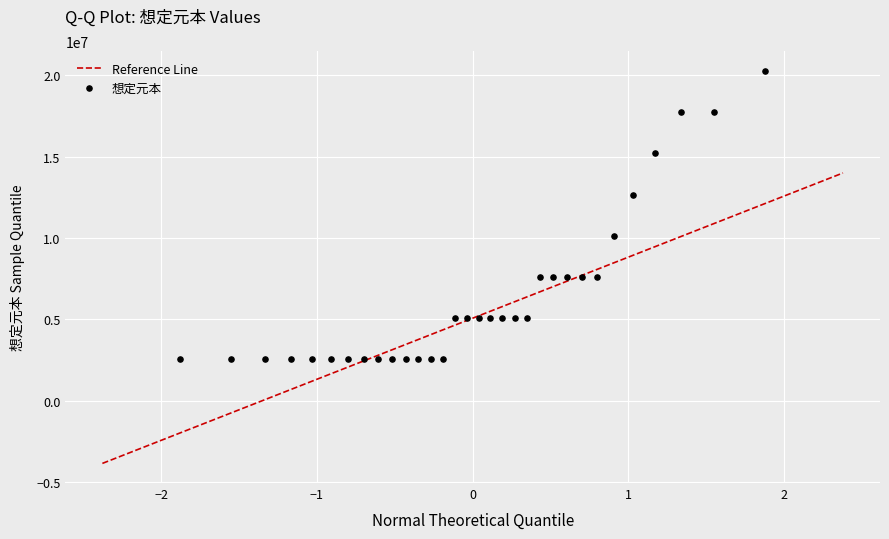

How many data points are displayed?

32